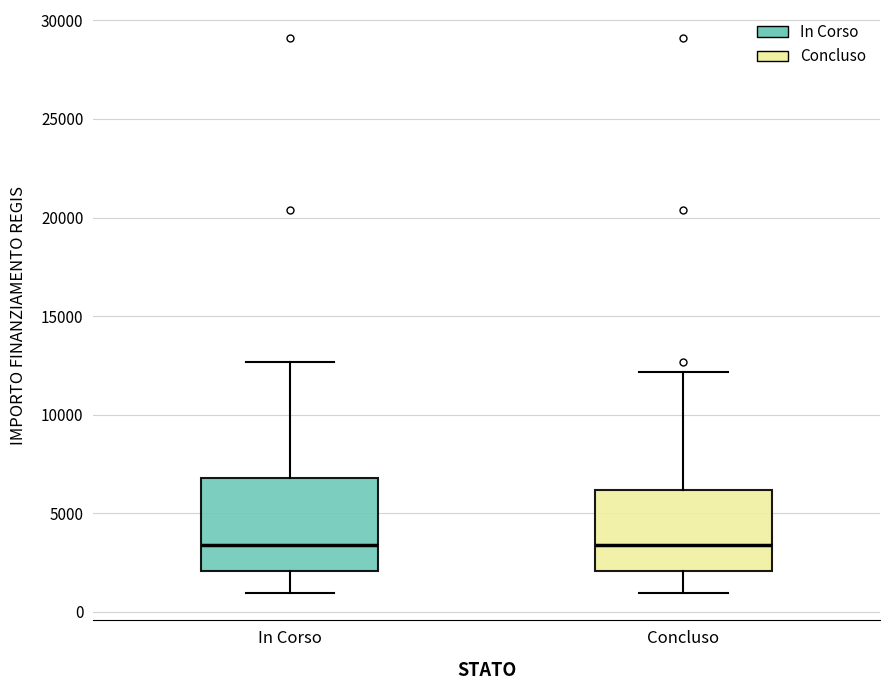

Which box is the tallest, from its lower edge to its upper edge?

In Corso